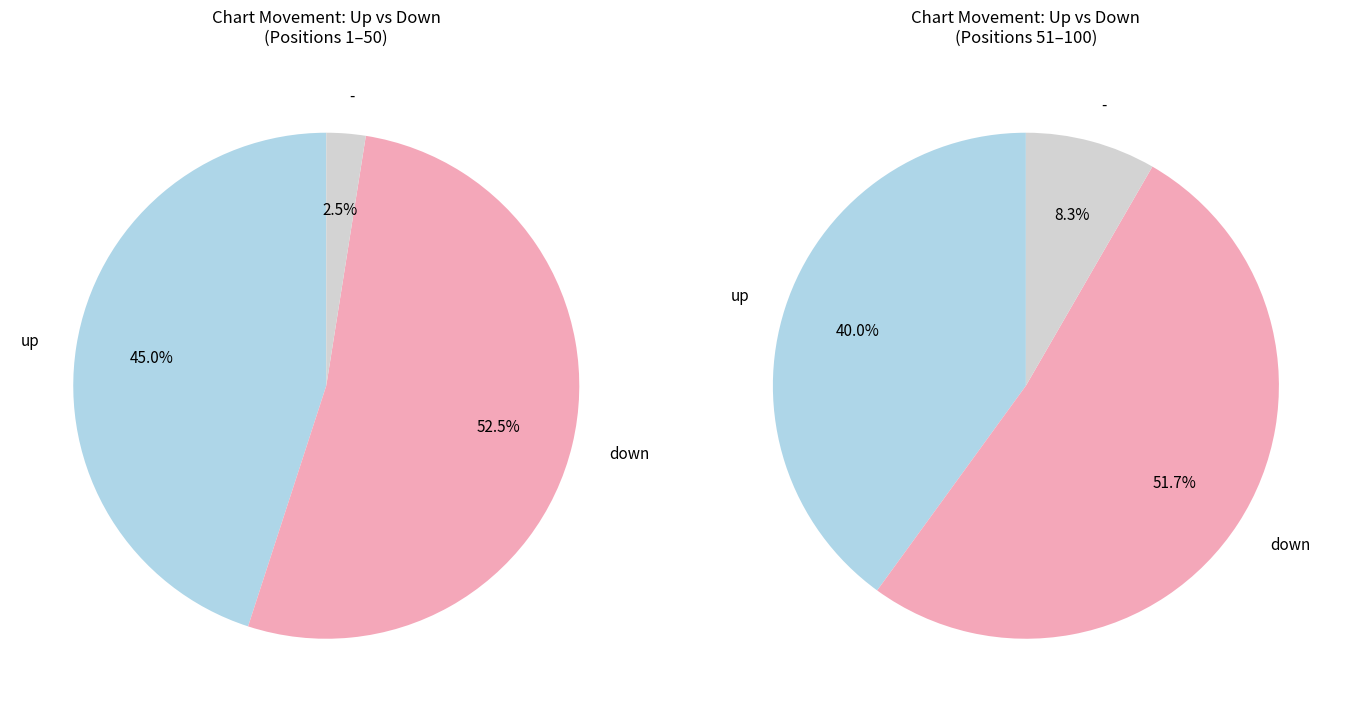

True or false: up accounts for 42% of the total.

True